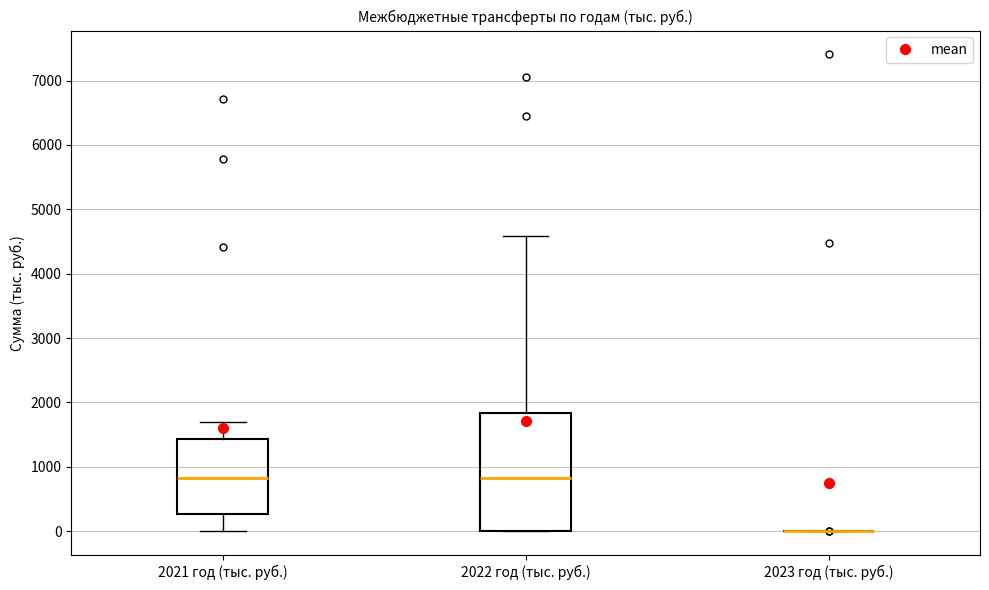

Comparing the boxes themselves (not the whiskers), which one is the tallest?

2022 год (тыс. руб.)